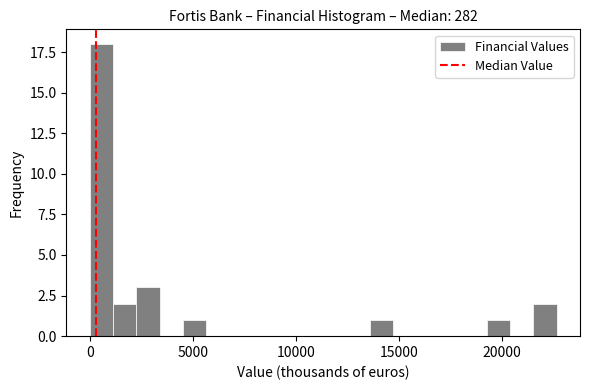

Around what value on the x-axis is the tallest bar? Give the approximate position of its centre, as read against the axis.

500